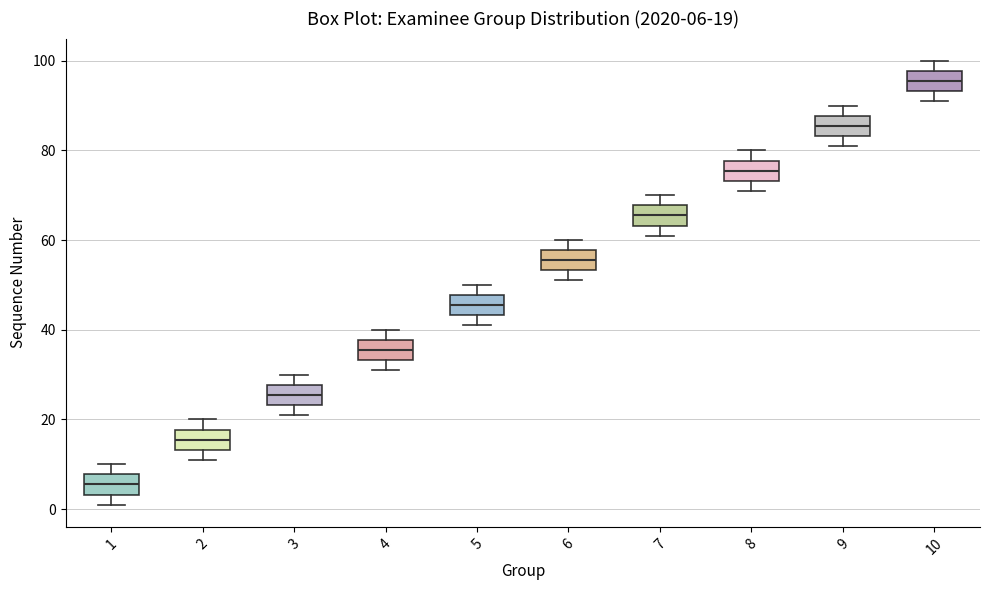

Which box has the lowest median line?

1